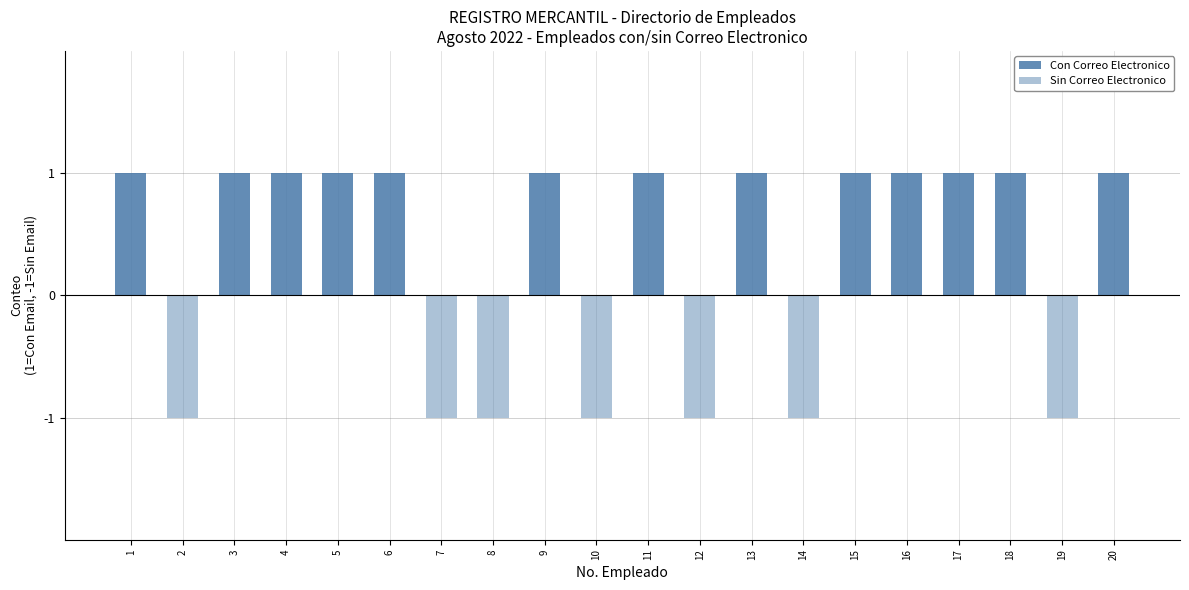

Reading right to left, what are all the values shown in this chart?

Con Correo Electronico: 20=1	19=0	18=1	17=1	16=1	15=1	14=0	13=1	12=0	11=1	10=0	9=1	8=0	7=0	6=1	5=1	4=1	3=1	2=0	1=1
Sin Correo Electronico: 20=0	19=-1	18=0	17=0	16=0	15=0	14=-1	13=0	12=-1	11=0	10=-1	9=0	8=-1	7=-1	6=0	5=0	4=0	3=0	2=-1	1=0